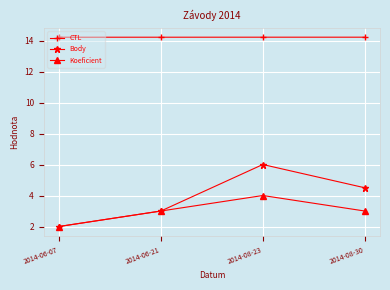

What is the spread (max minus min) of values at 2014-06-07?

12.2